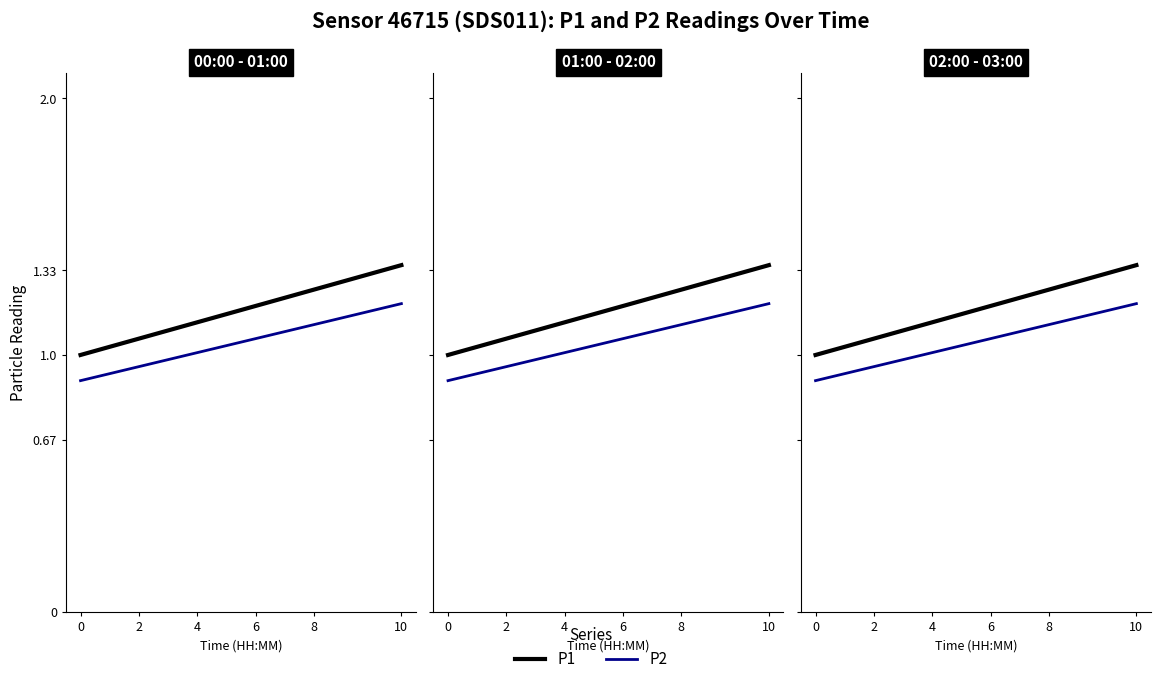

Does the chart display data point markers on the line(s)?

No